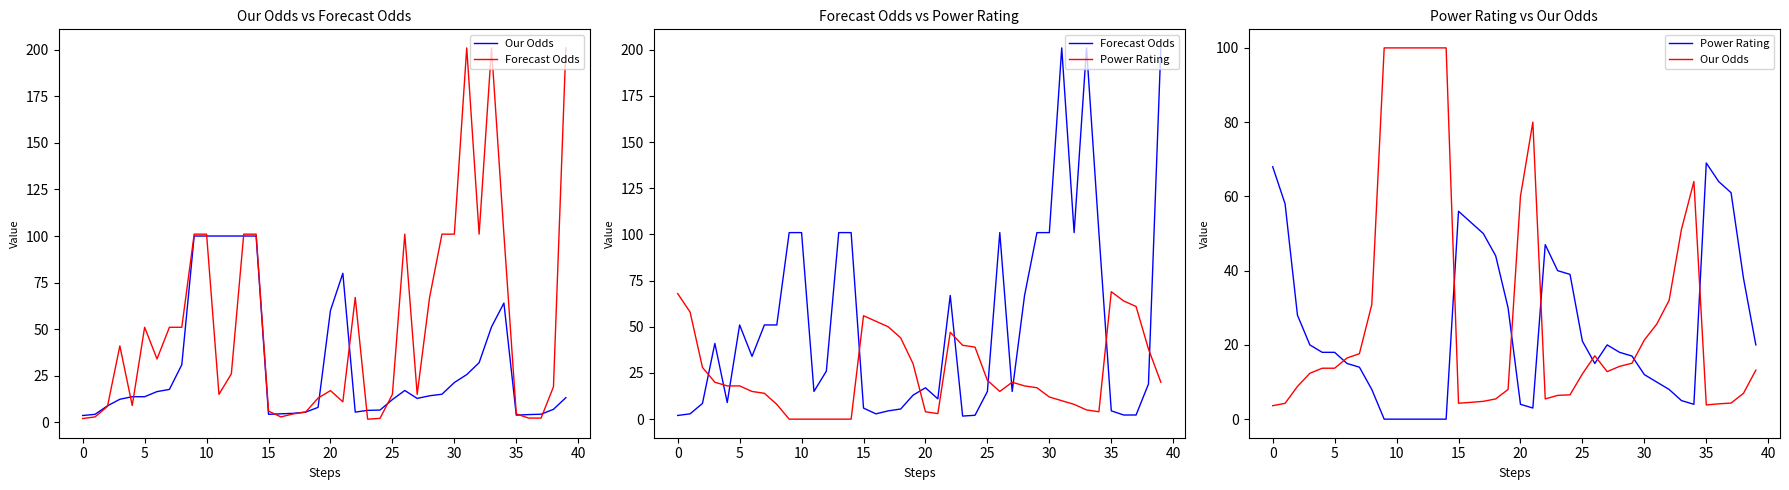

How many series are shown in this chart?

3